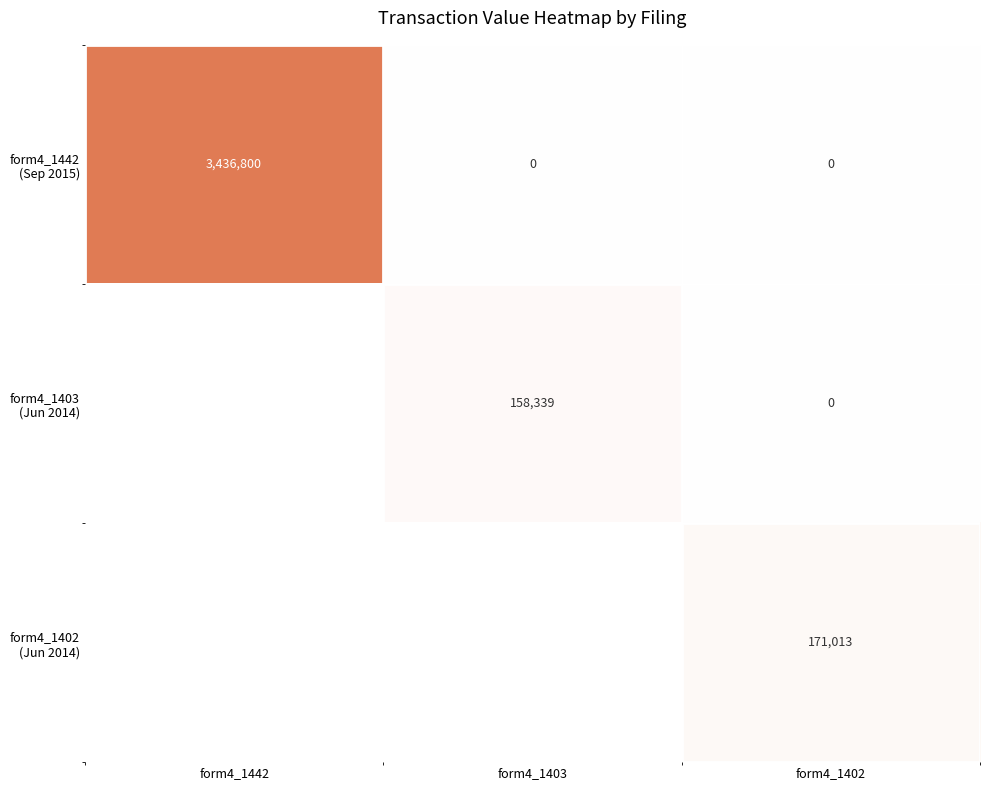

What is the difference between the highest and lowest values at form4_1402?

171013